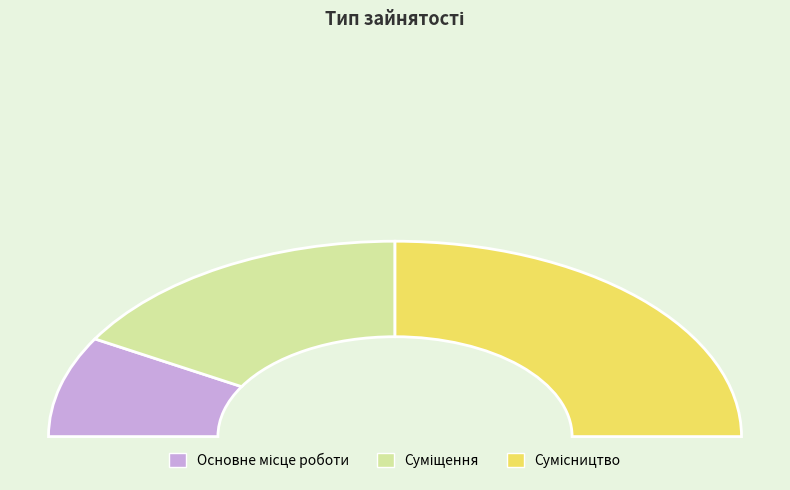

To the nearest percent, what is the difference between the largest and smallest slice percentages?

33%